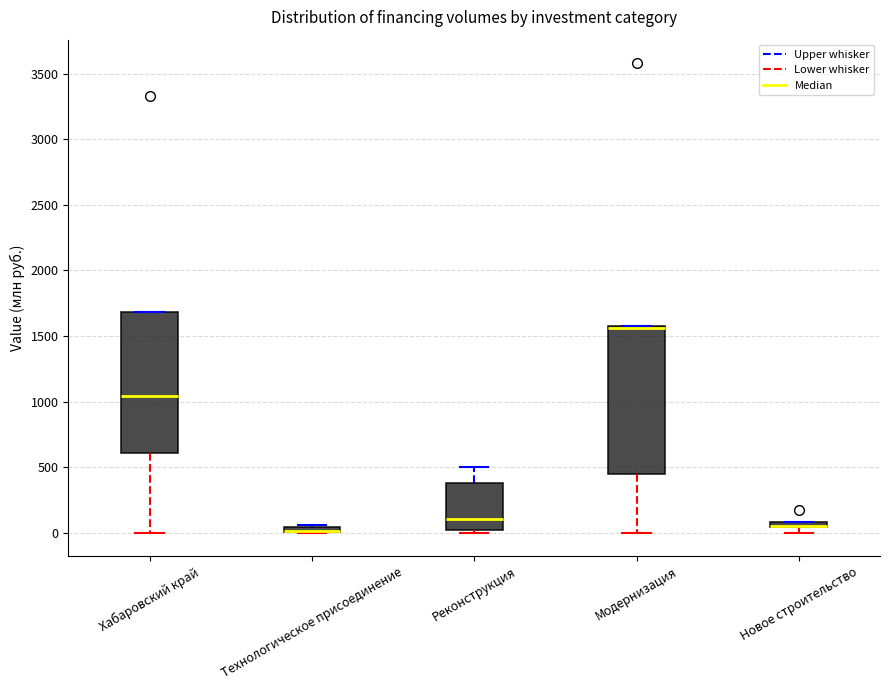

Where is the upper edge of the box for Технологическое присоединение on the y-axis? The values are not printed on the chart, so give them approximately, as read against the axis.

50